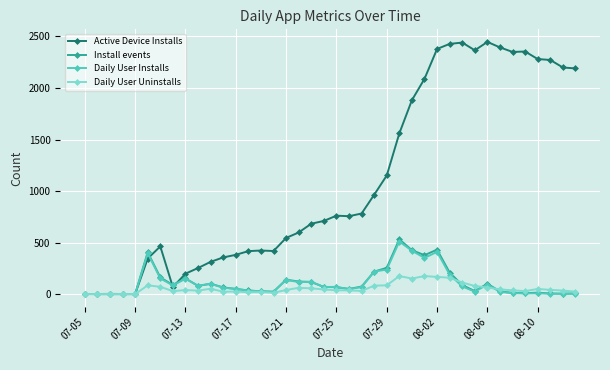

What is the maximum value for Daily User Uninstalls?

175